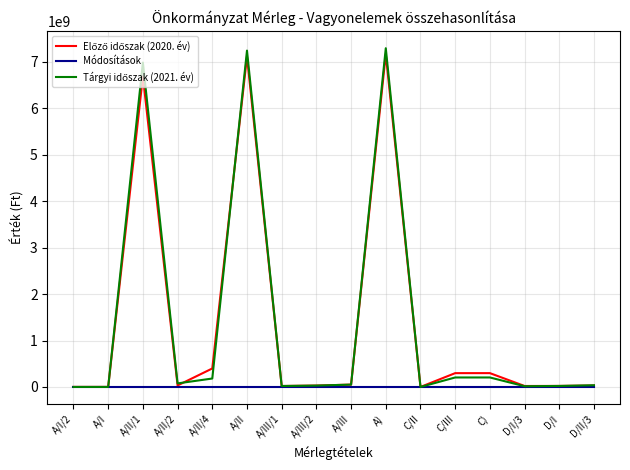

What is the label of the 16th point from the right?

A/I/2